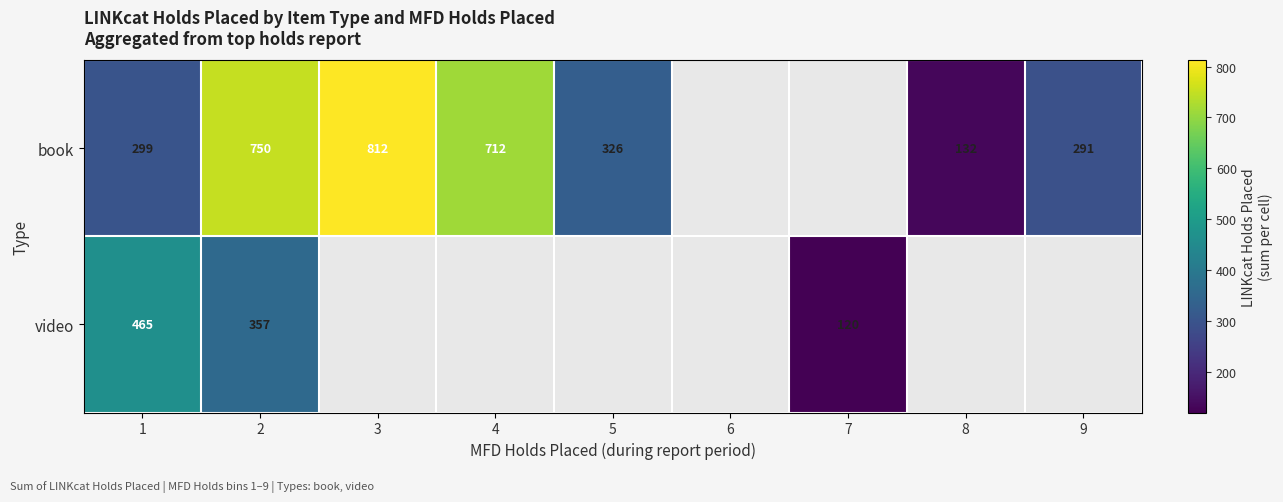

Count the number of categories in the chart.

9